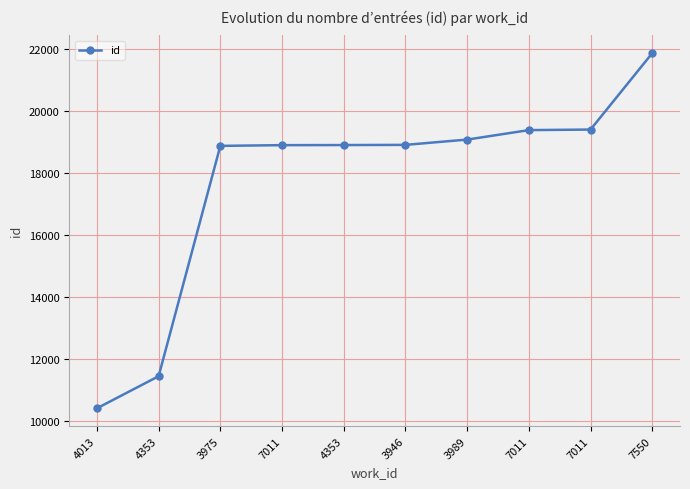

What is the difference between the maximum and minimum values?

11475